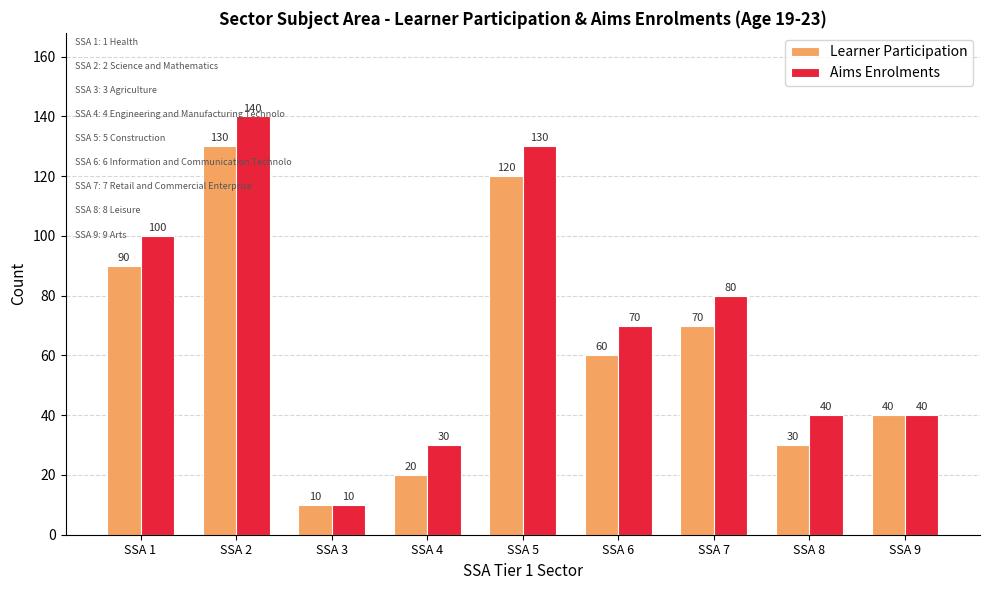

Read the Aims Enrolments value at SSA 7.

80